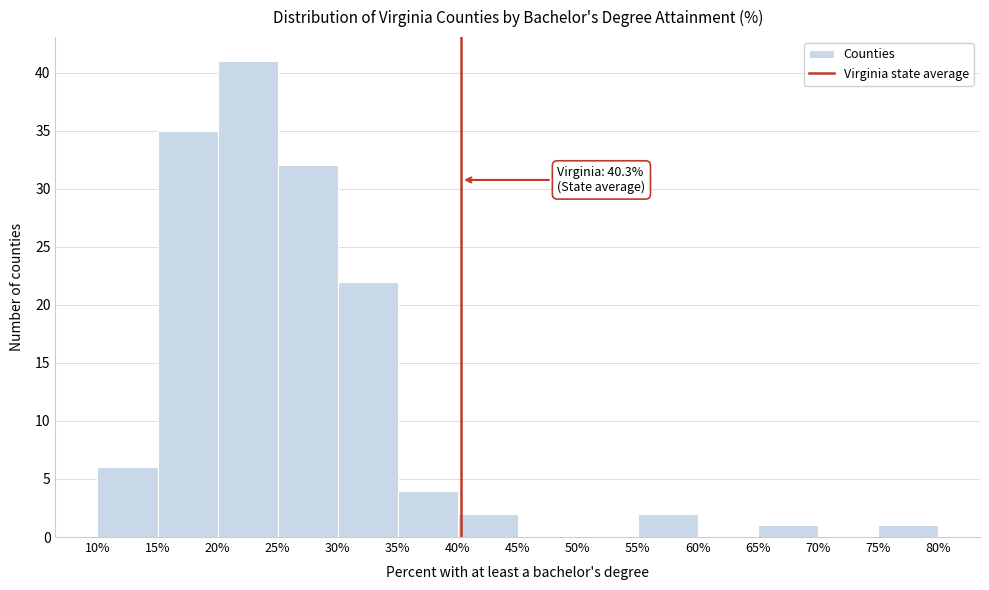

Over which range of the x-axis is the bar tallest?

20% to 25%